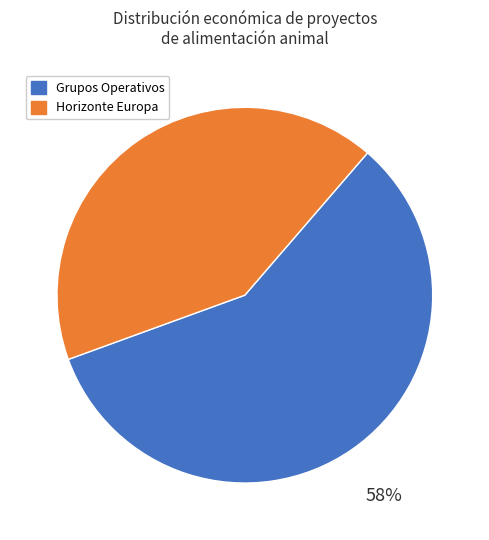

Does any single category account for the majority?

Yes